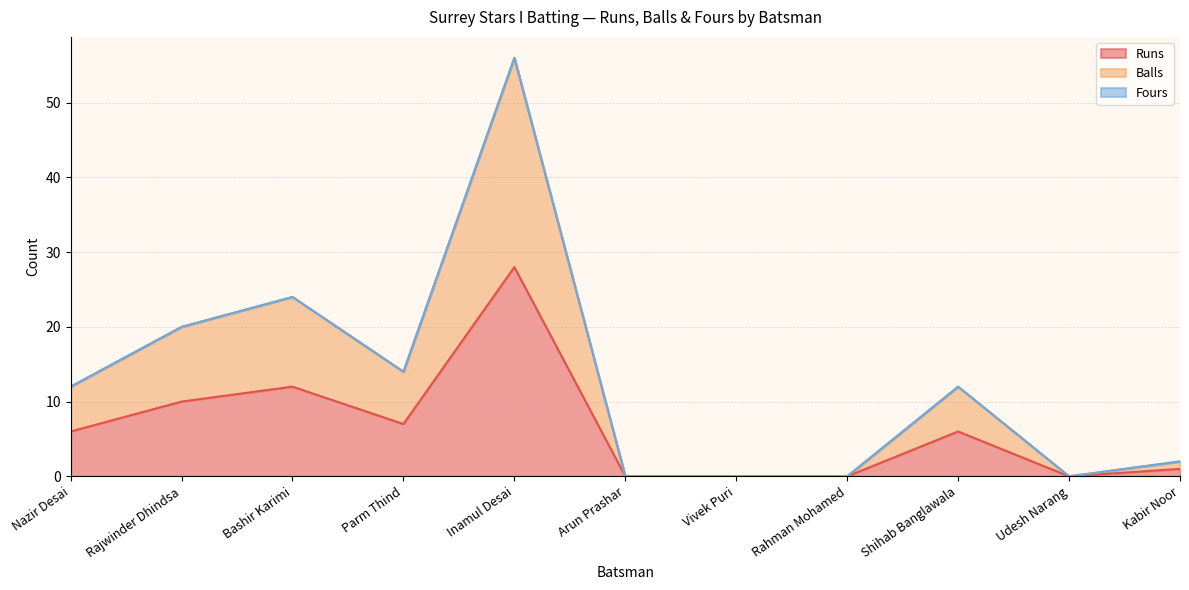

How many data points in Runs are less than 6?

5